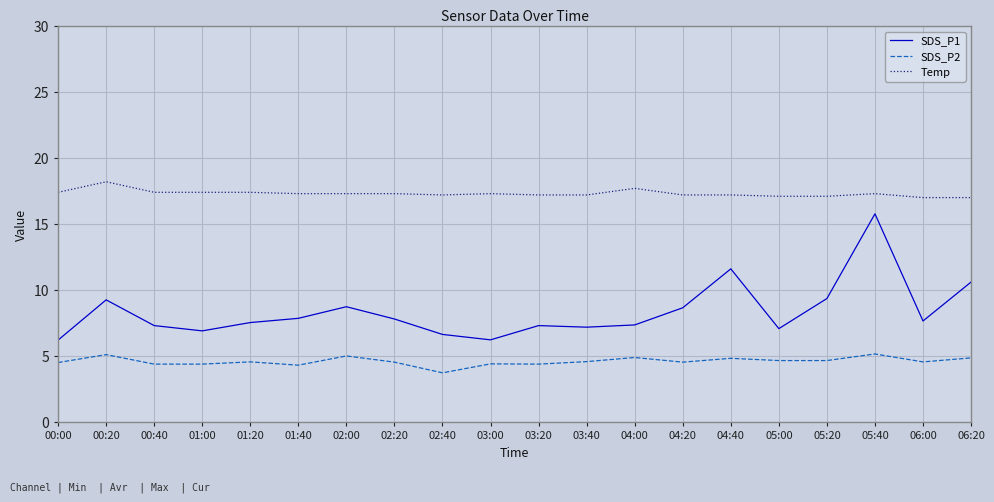

What is the sum of all Temp values?

346.2